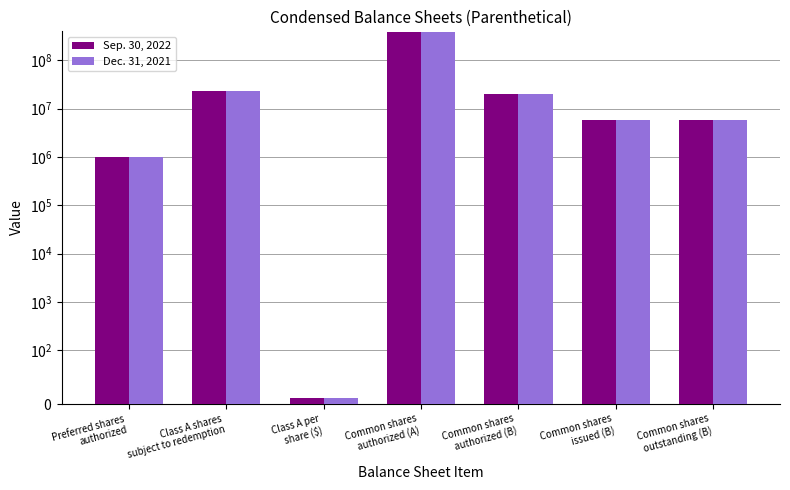

What is the difference between the Sep. 30, 2022 values at Common shares
authorized (A) and Class A shares
subject to redemption?

357000000.0